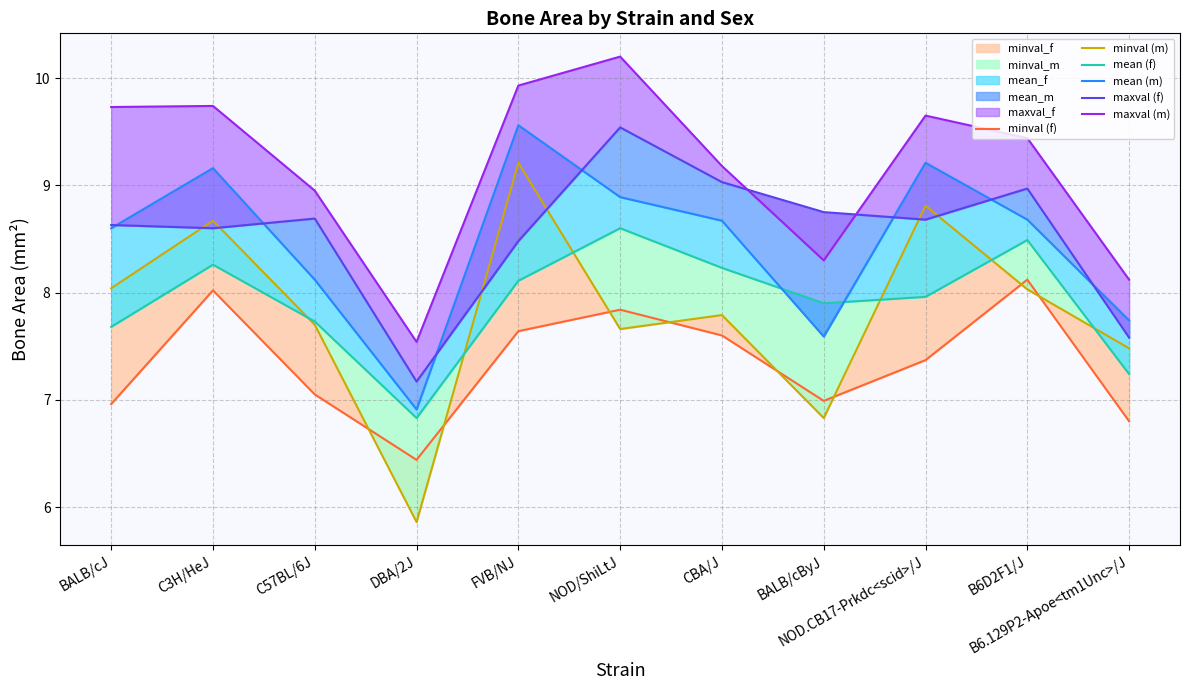

What is the label of the 1st point from the right?

B6.129P2-Apoe<tm1Unc>/J